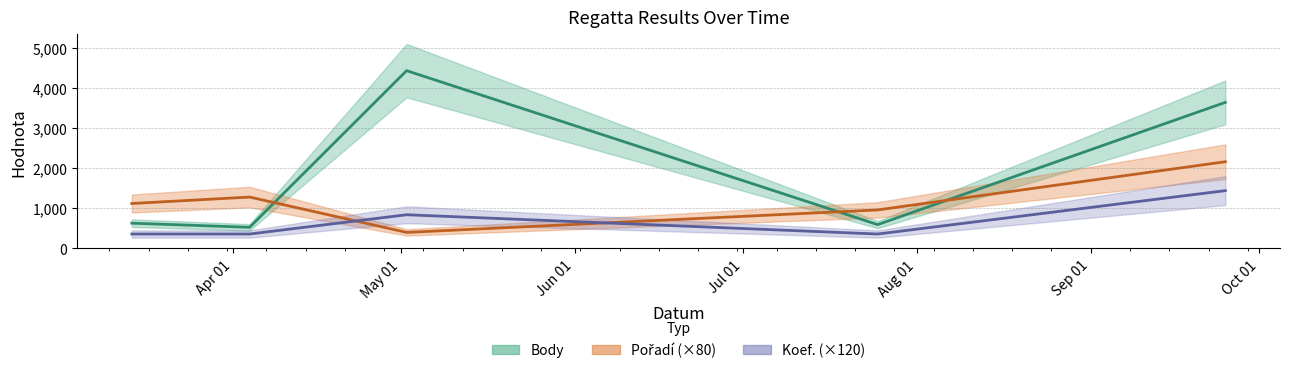

Is the value of Body at 2015-07-25 greater than the value of Koef. at 2015-03-14?

Yes